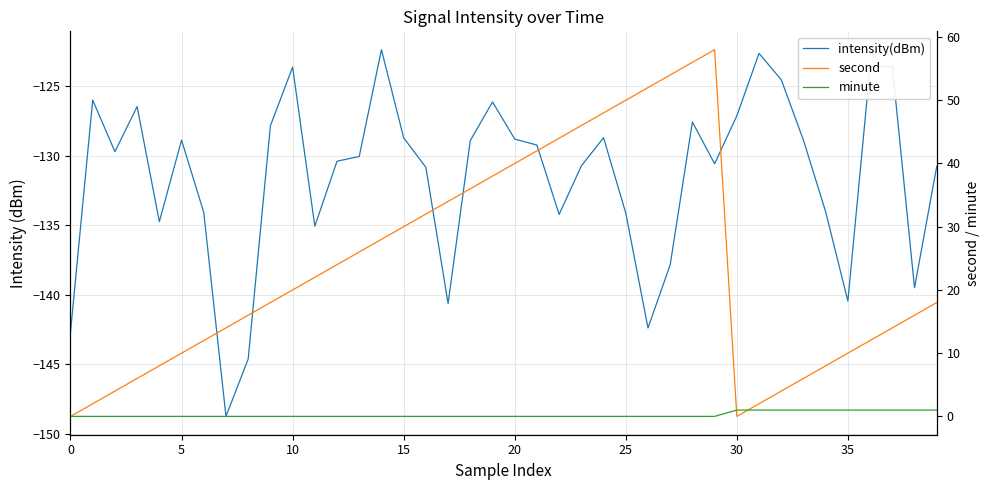

True or false: second has more than 2 interior local peaks.

False